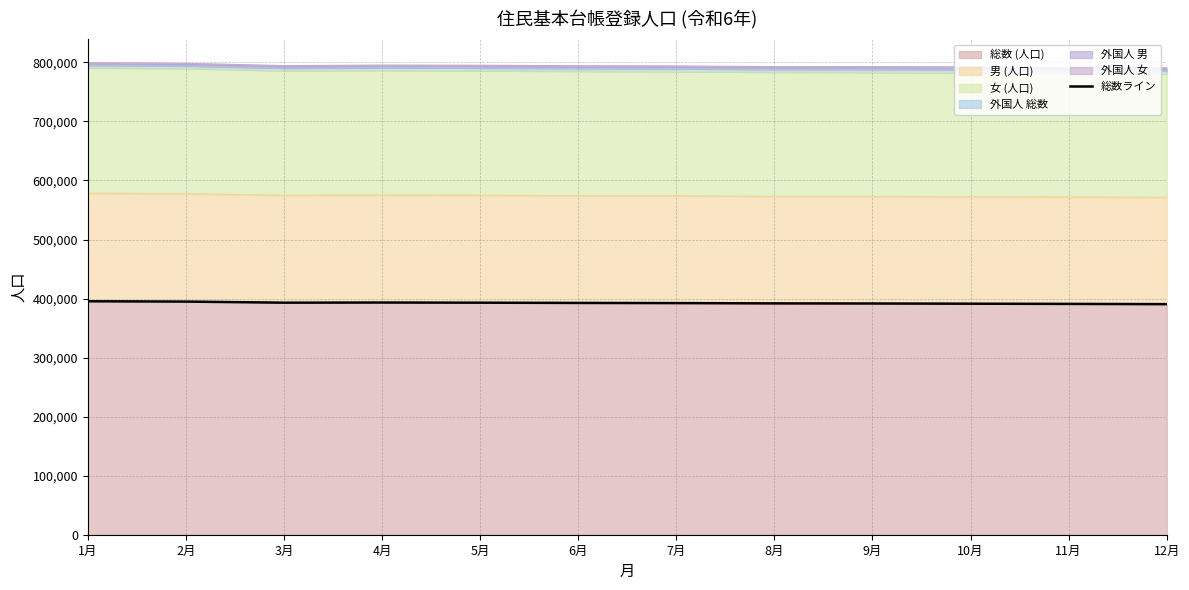

What is the sum of all values?

4711055